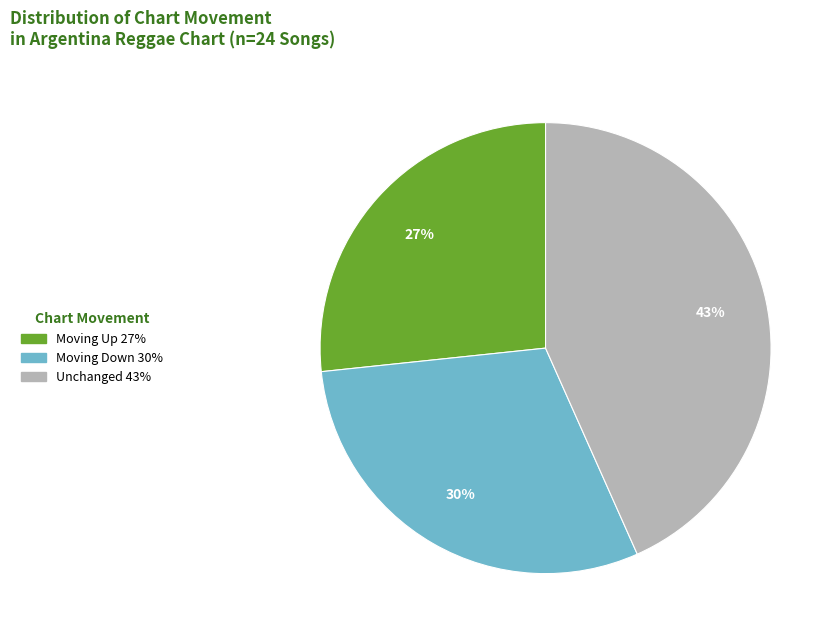

How many segments does this pie chart have?

3